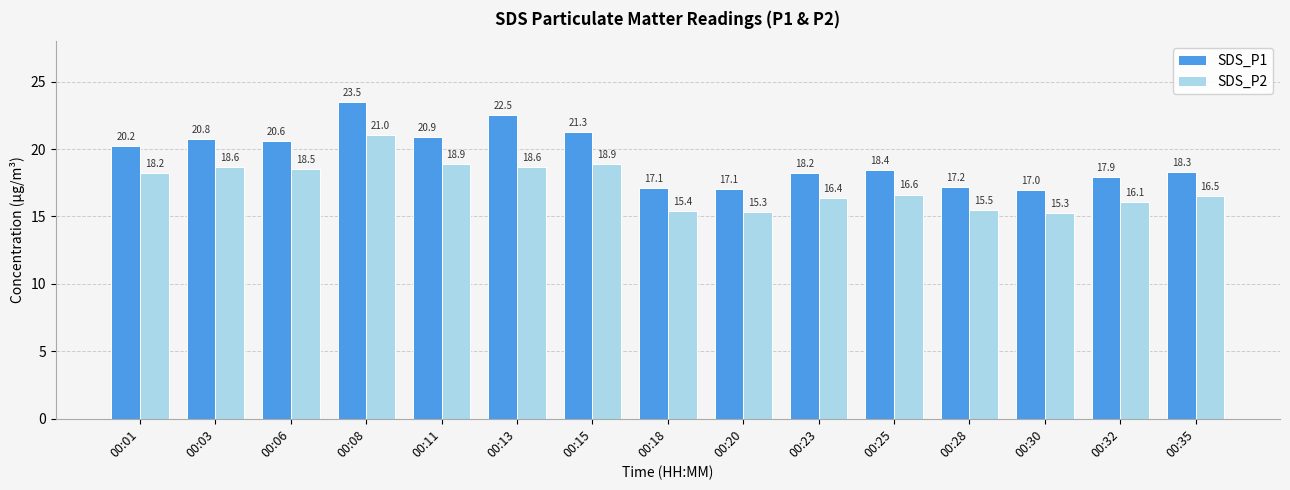

What is the average value of the SDS_P2 series?

17.3